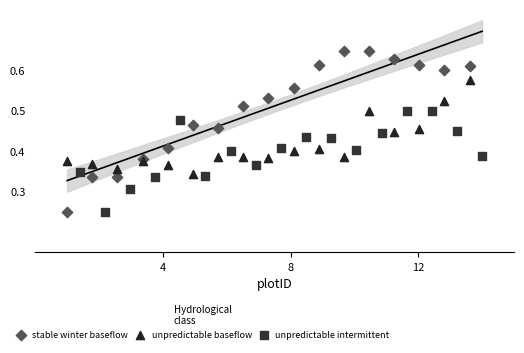

Which series contains the highest Y value?

stable winter baseflow